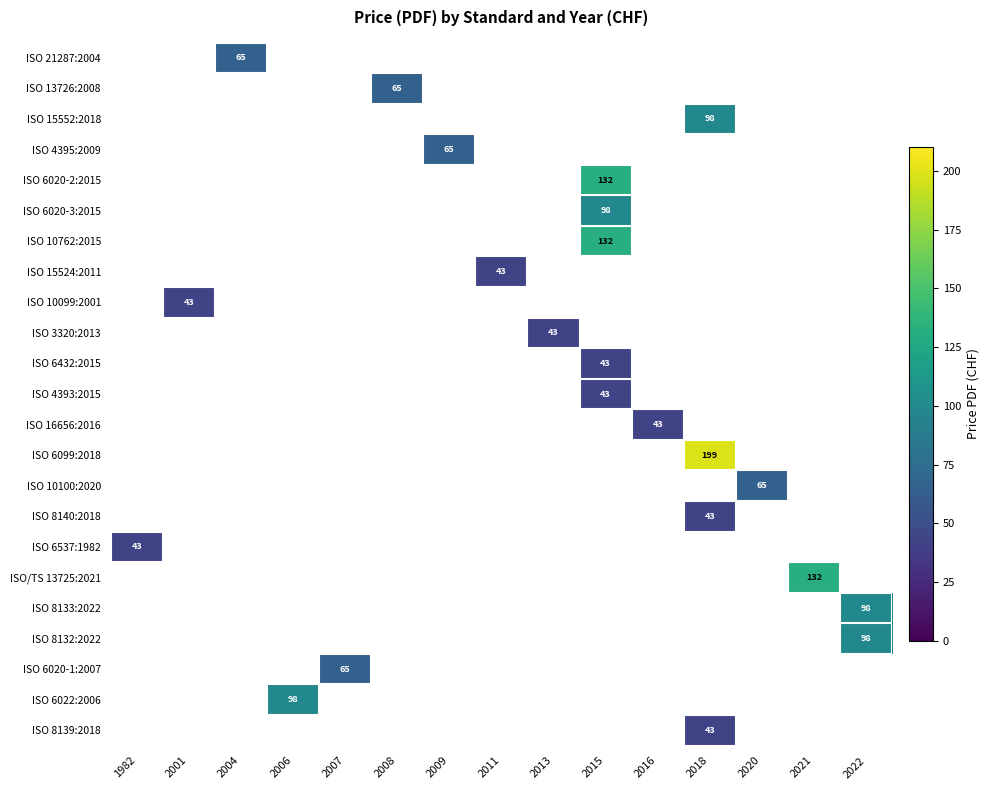

Between 2006 and 2021, which is larger?

2021